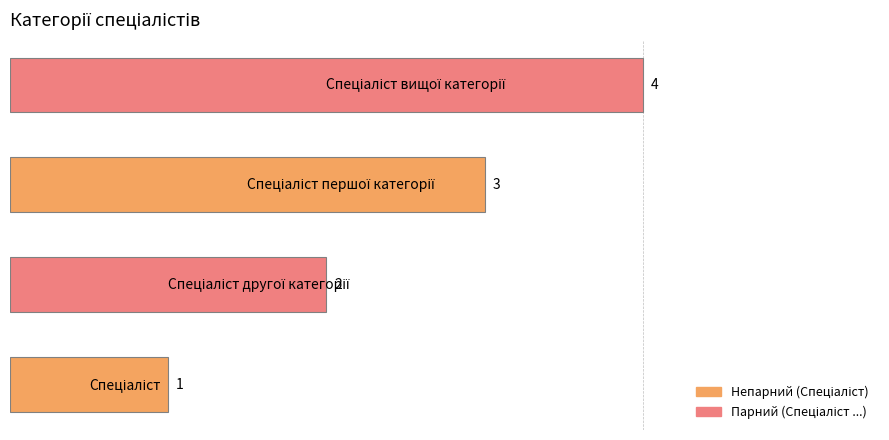

How many distinct data groups are displayed?

1